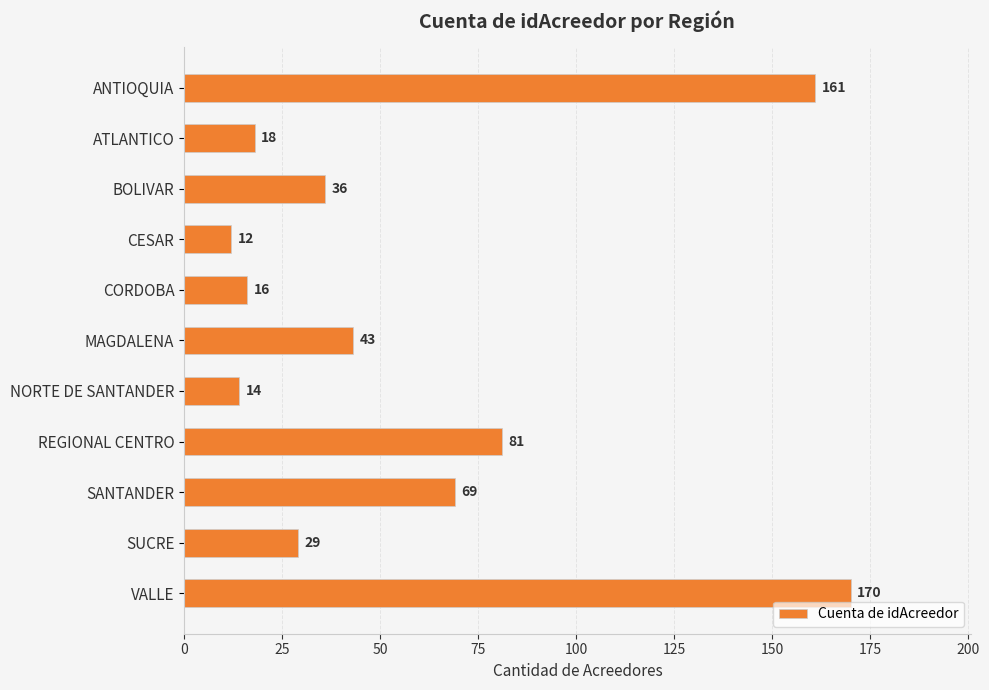

What is the average value?

59